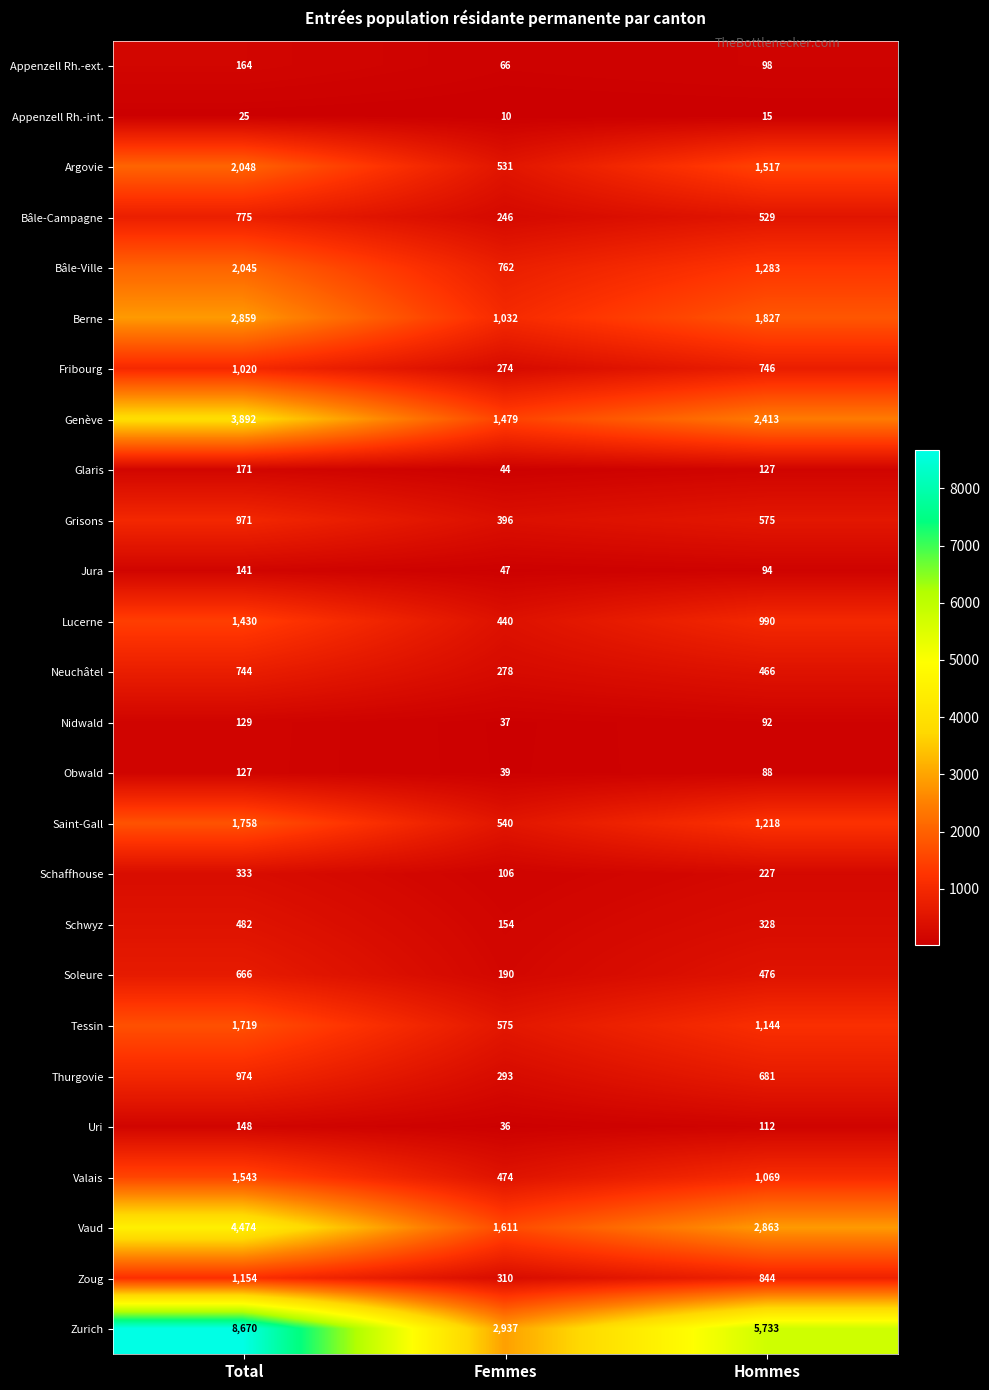

What is the spread (max minus min) of values at Total?

8645